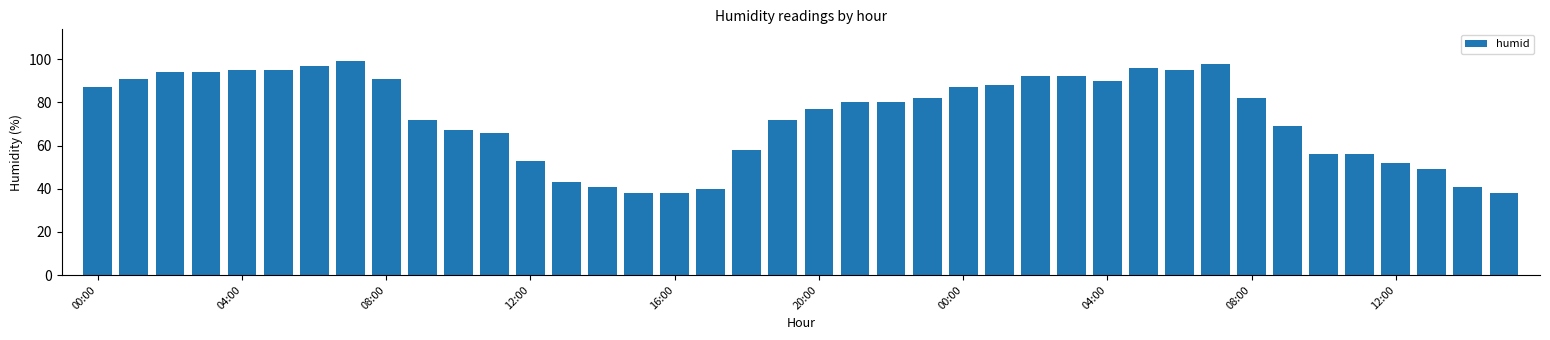

How many categories are shown in the chart?

40